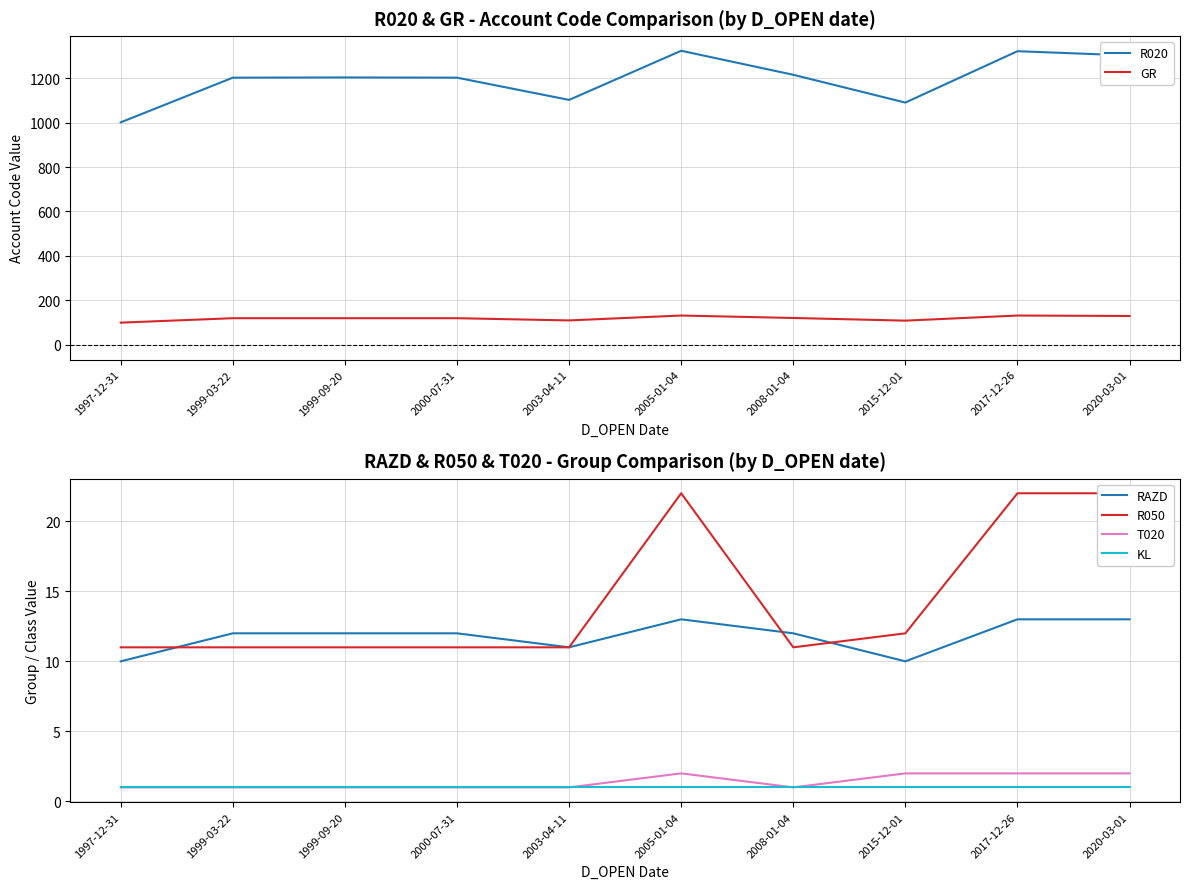

Reading left to right, list all the values displayed in this chart.

R020: 1001	1202	1203	1202	1102	1323	1215	1090	1321	1302
GR: 100	120	120	120	110	132	121	109	132	130
RAZD: 10	12	12	12	11	13	12	10	13	13
R050: 11	11	11	11	11	22	11	12	22	22
T020: 1	1	1	1	1	2	1	2	2	2
KL: 1	1	1	1	1	1	1	1	1	1